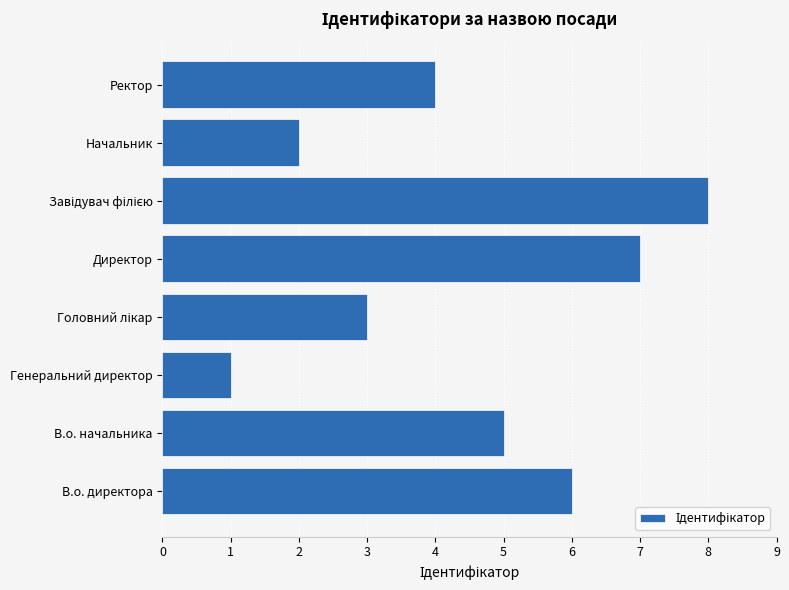

What is the difference between the maximum and minimum values?

7